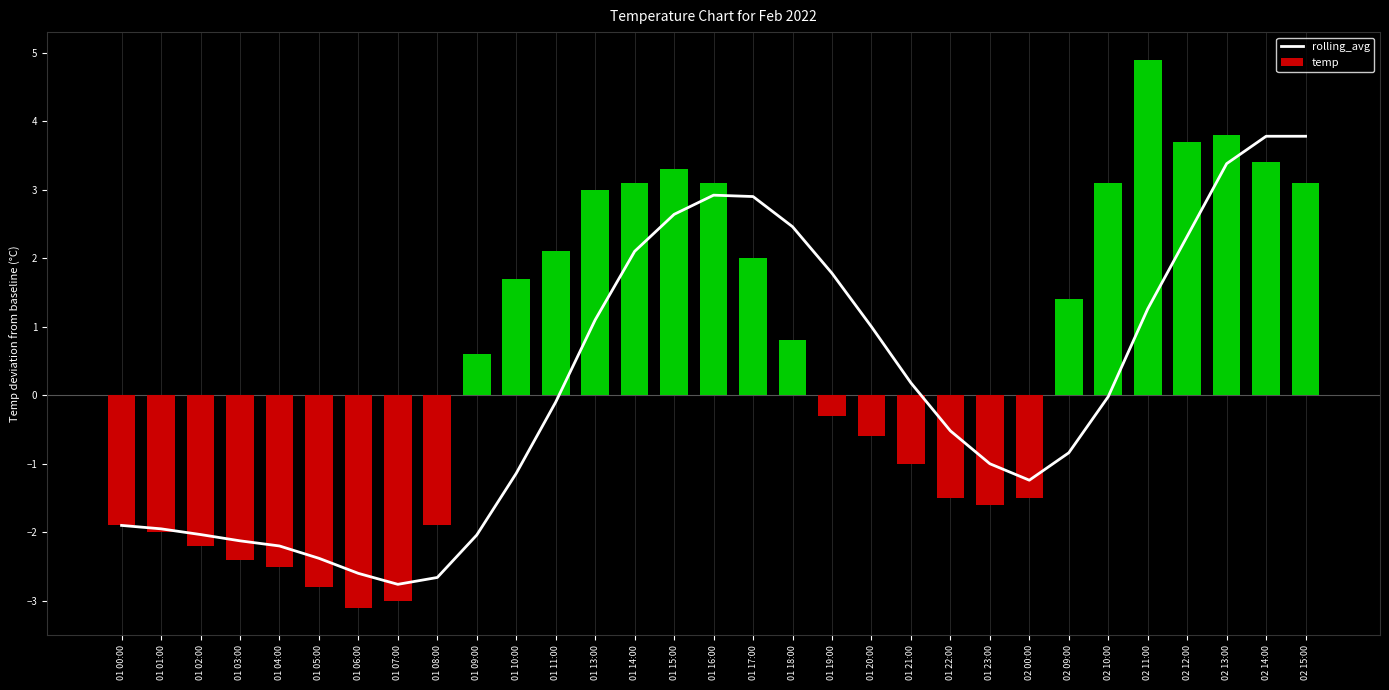

Reading left to right, what are all the values shown in this chart?

rolling_avg: -1.9	-1.9	-2.0	-2.1	-2.2	-2.4	-2.6	-2.8	-2.7	-2.0	-1.1	-0.1	1.1	2.1	2.6	2.9	2.9	2.5	1.8	1.0	0.2	-0.5	-1.0	-1.2	-0.8	-0.0	1.3	2.3	3.4	3.8	3.8
temp: -1.9	-2.0	-2.2	-2.4	-2.5	-2.8	-3.1	-3.0	-1.9	0.6	1.7	2.1	3.0	3.1	3.3	3.1	2.0	0.8	-0.3	-0.6	-1.0	-1.5	-1.6	-1.5	1.4	3.1	4.9	3.7	3.8	3.4	3.1